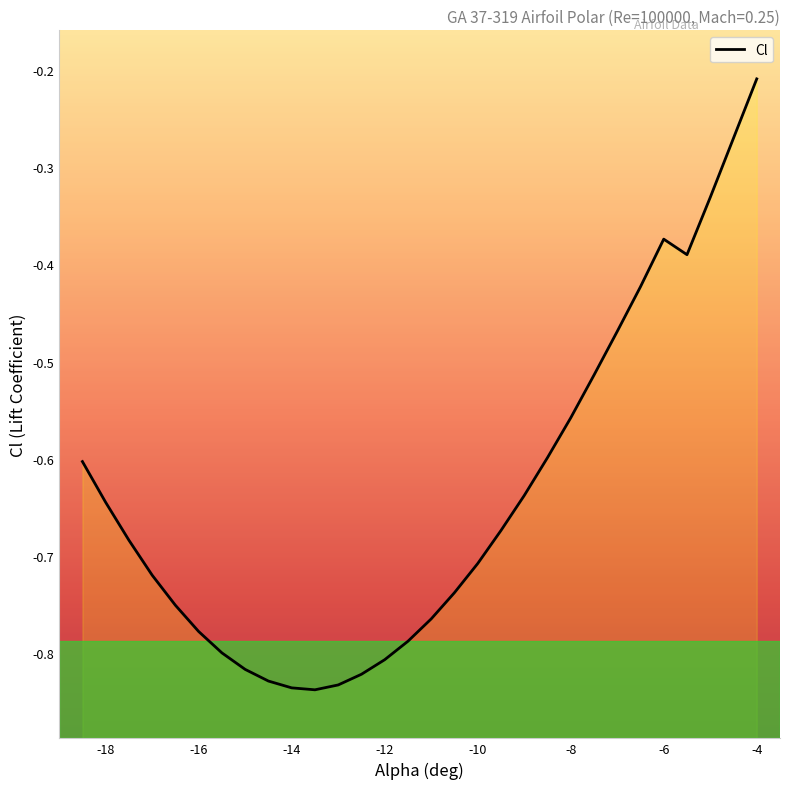

Reading left to right, extract all data points from this chart.

-0.6	-0.6	-0.7	-0.7	-0.8	-0.8	-0.8	-0.8	-0.8	-0.8	-0.8	-0.8	-0.8	-0.8	-0.8	-0.8	-0.7	-0.7	-0.7	-0.6	-0.6	-0.6	-0.5	-0.5	-0.4	-0.4	-0.4	-0.3	-0.3	-0.2